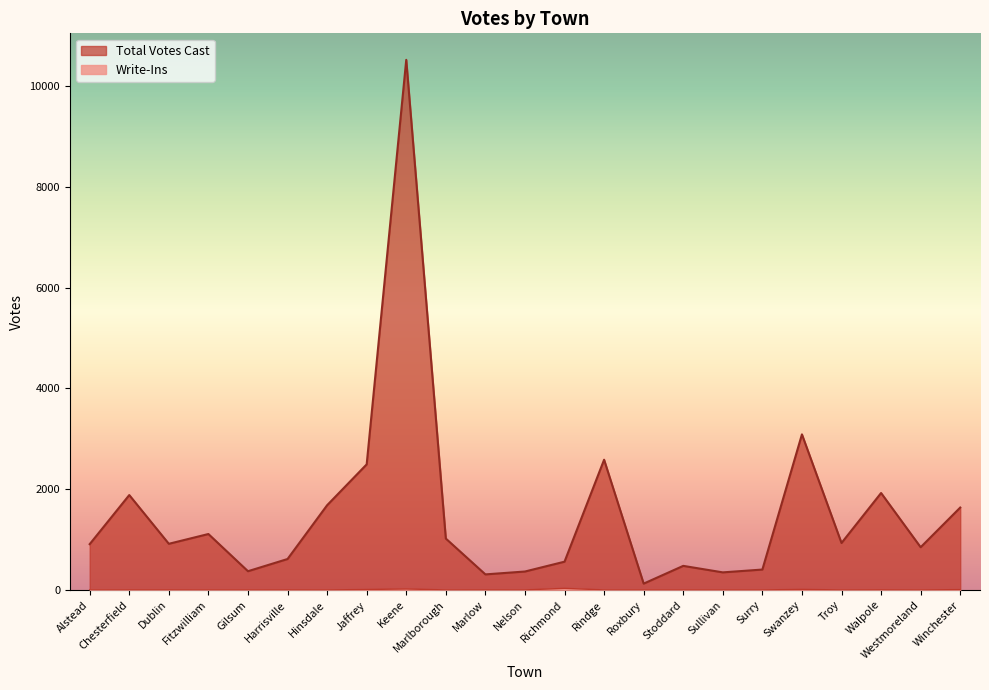

List the series in order of their peak value, highest first.

Total Votes Cast, Write-Ins